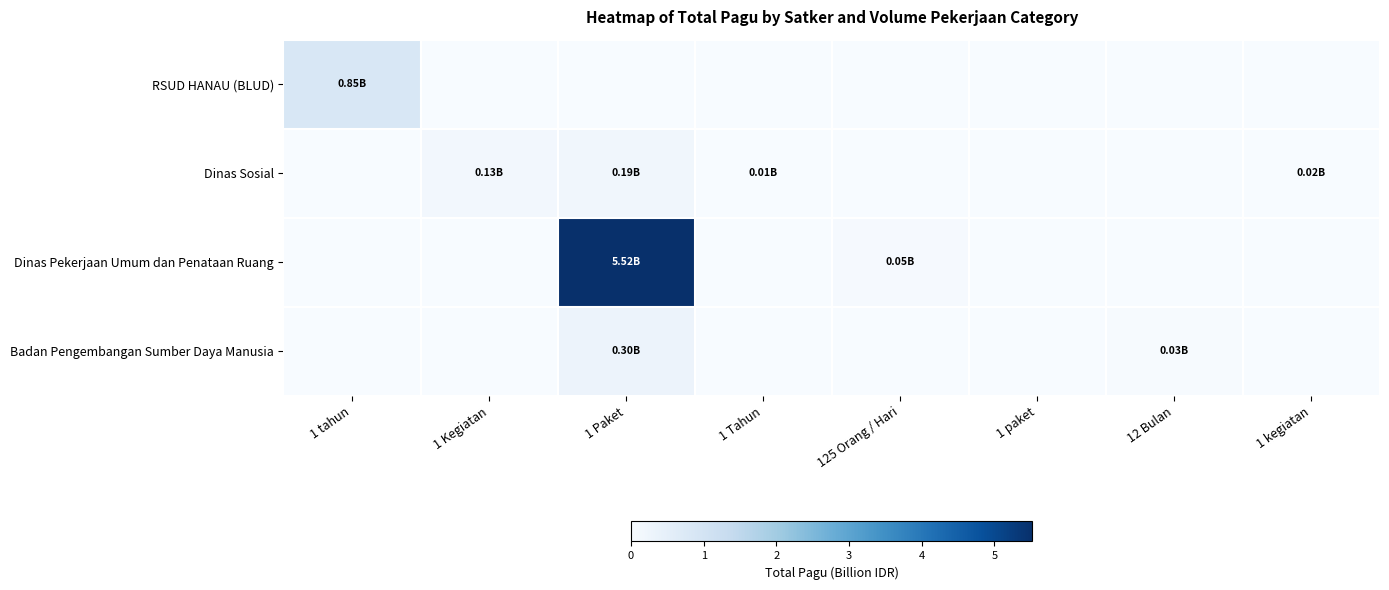

Between 1 Tahun and 1 Kegiatan, which is larger?

1 Tahun